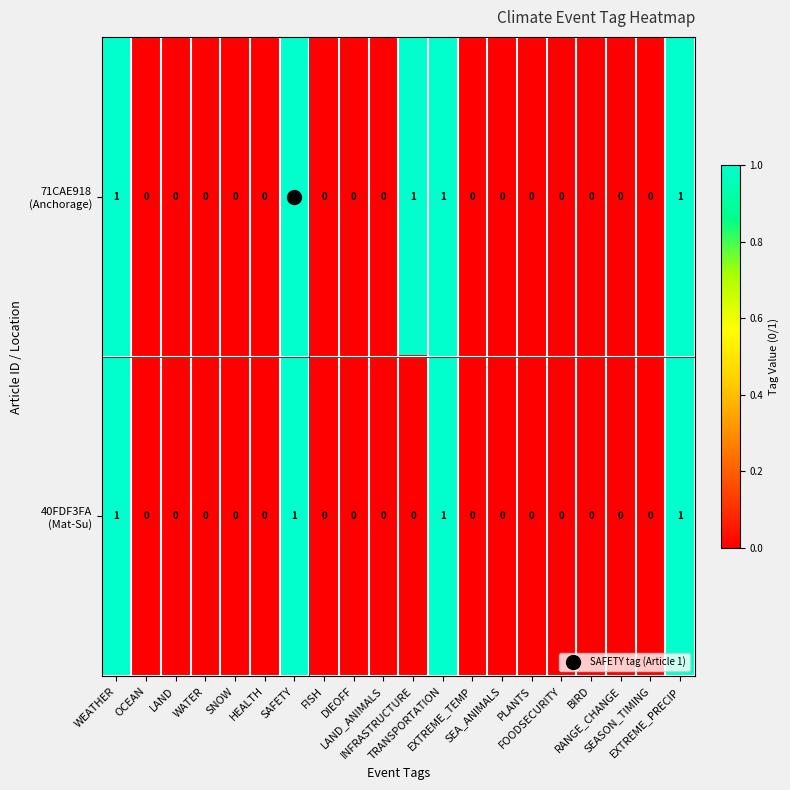

How many data points does each series have?

20